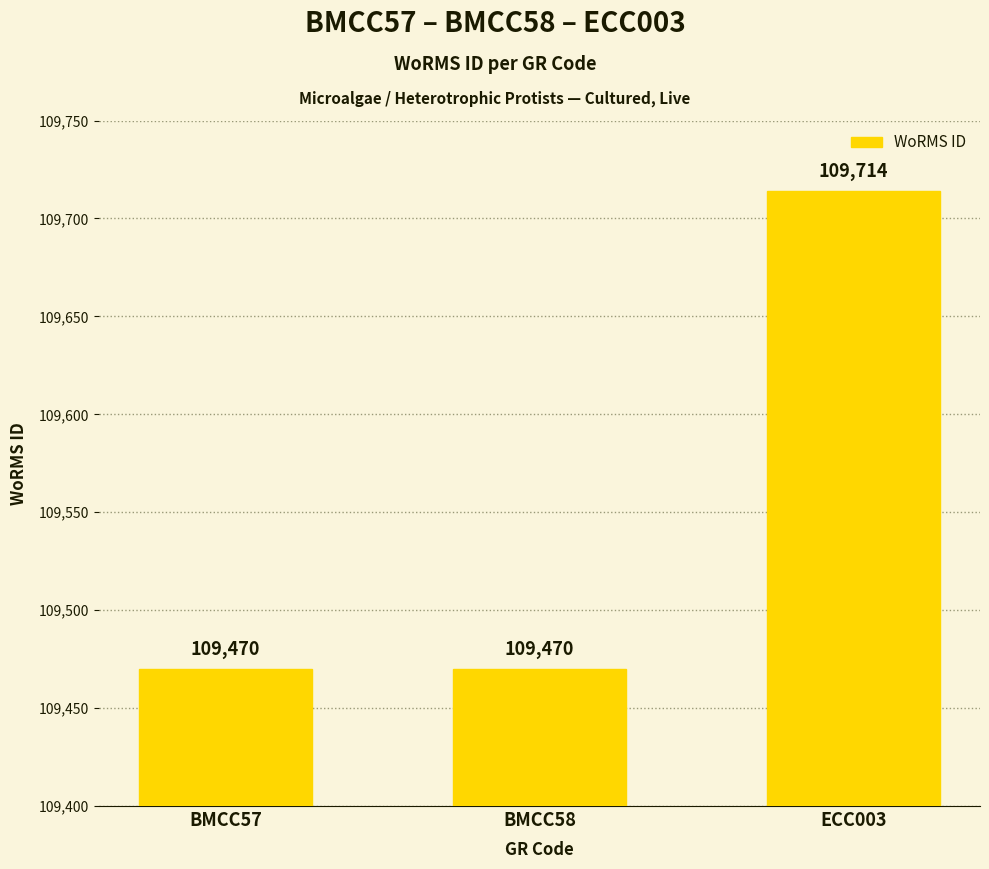

What is the greatest value displayed?

109714